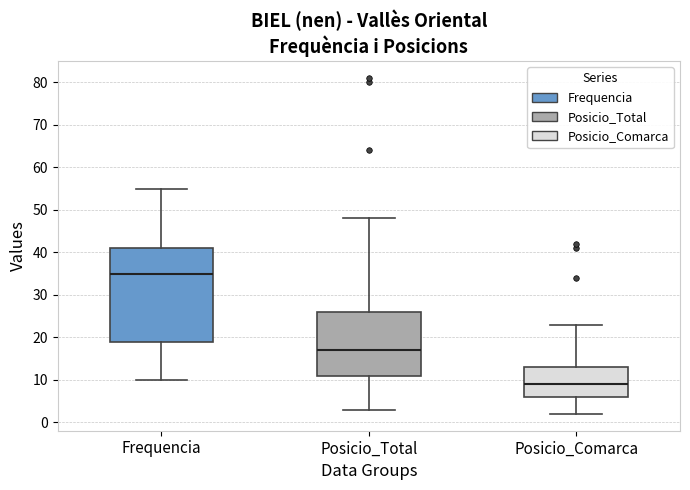

Where does the upper whisker of the box for Frequencia end on the y-axis? The values are not printed on the chart, so give them approximately, as read against the axis.

55